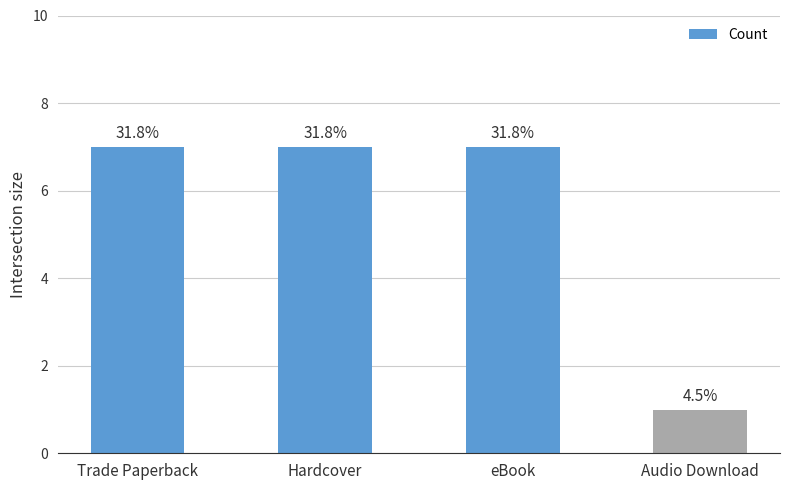

Are the bars horizontal?

No